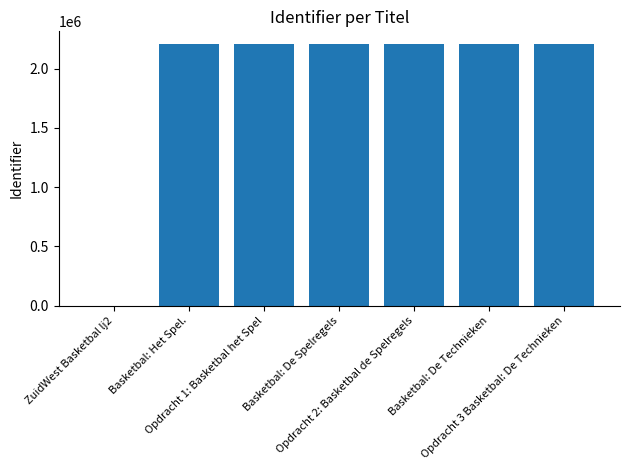

How many values are above zero?

6